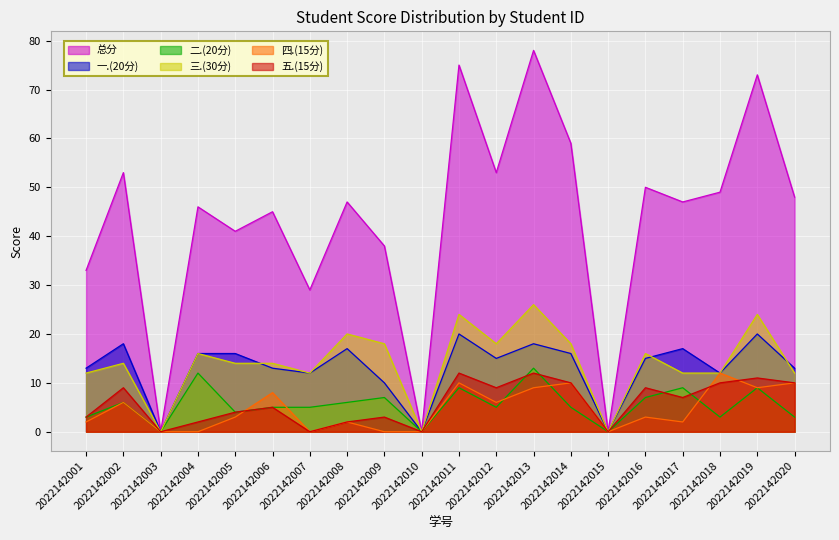

The value of 总分 at 2022142014 is 59. True or false?

True